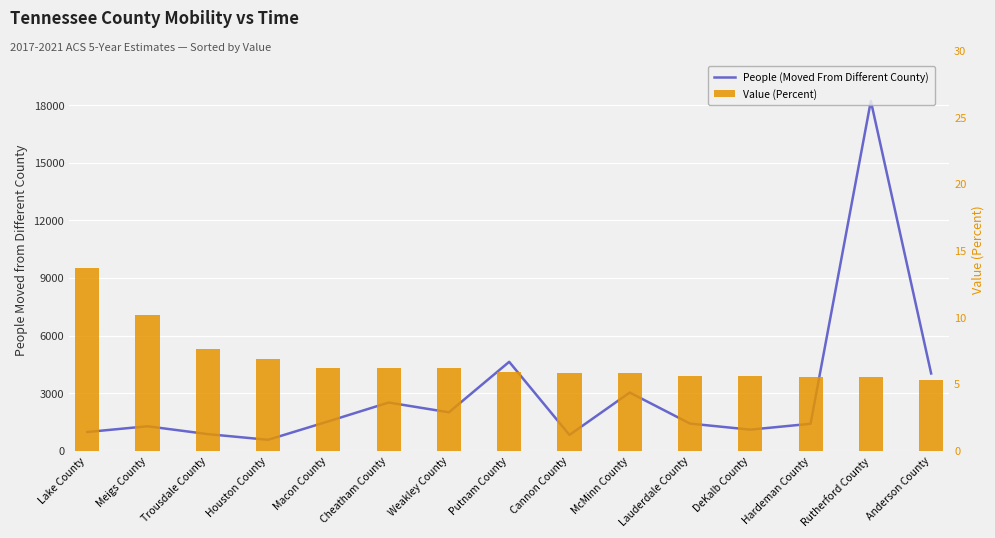

What are all the series names shown in the legend?

People (Moved From Different County), Value (Percent)